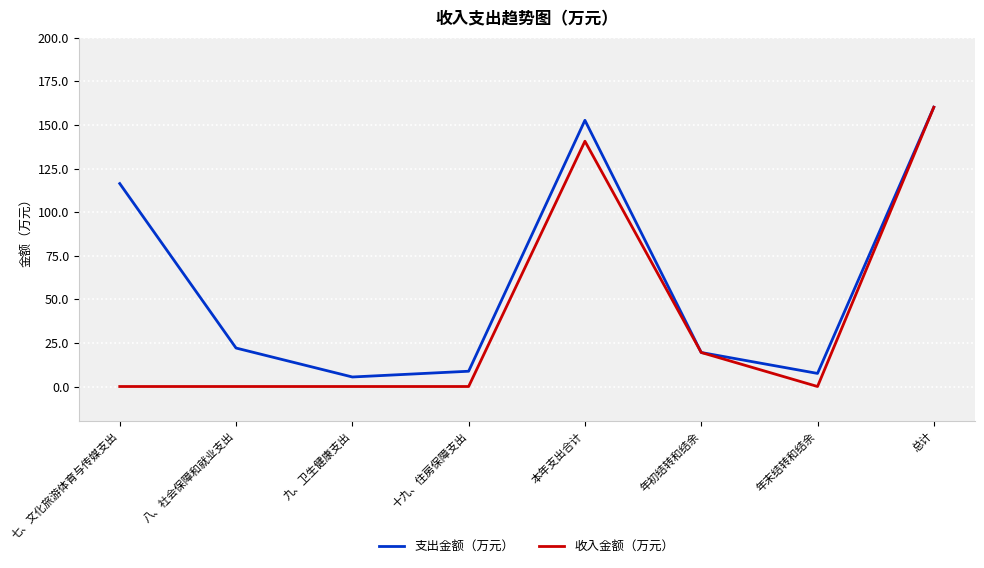

Reading left to right, transcribe all the data shown in this chart.

支出金额（万元）: 116.4	22.1	5.5	8.8	152.7	19.5	7.5	160.2
收入金额（万元）: 0.0	0.0	0.0	0.0	140.7	19.5	0.0	160.2